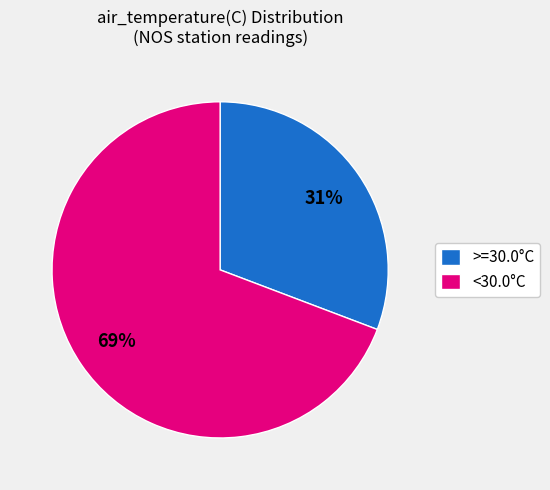

Is the sum of <30.0°C and >=30.0°C greater than half?

Yes